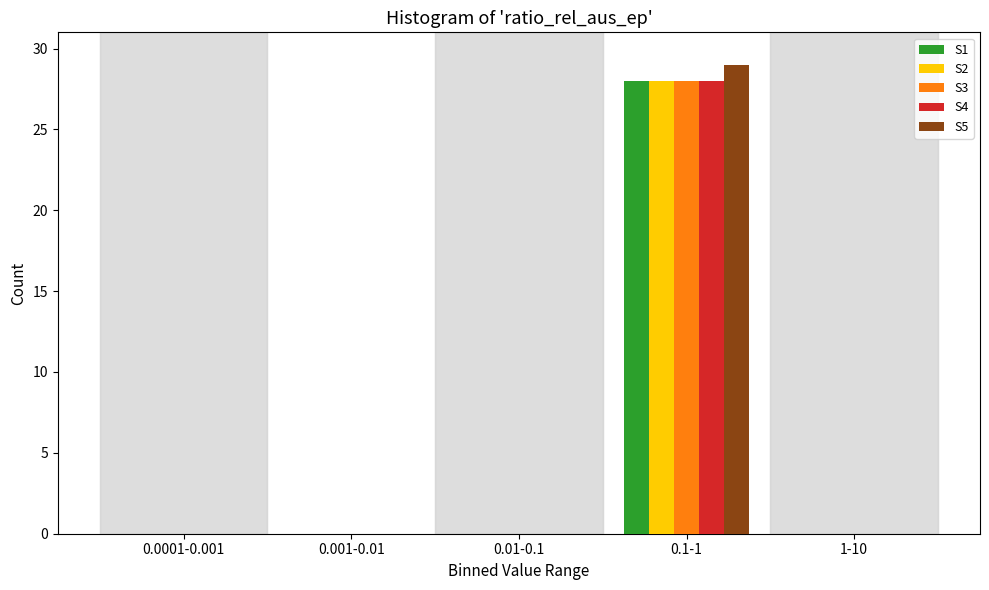

Reading left to right, what are all the values shown in this chart?

S1: 0.0001-0.001=0	0.001-0.01=0	0.01-0.1=0	0.1-1=28	1-10=0
S2: 0.0001-0.001=0	0.001-0.01=0	0.01-0.1=0	0.1-1=28	1-10=0
S3: 0.0001-0.001=0	0.001-0.01=0	0.01-0.1=0	0.1-1=28	1-10=0
S4: 0.0001-0.001=0	0.001-0.01=0	0.01-0.1=0	0.1-1=28	1-10=0
S5: 0.0001-0.001=0	0.001-0.01=0	0.01-0.1=0	0.1-1=29	1-10=0